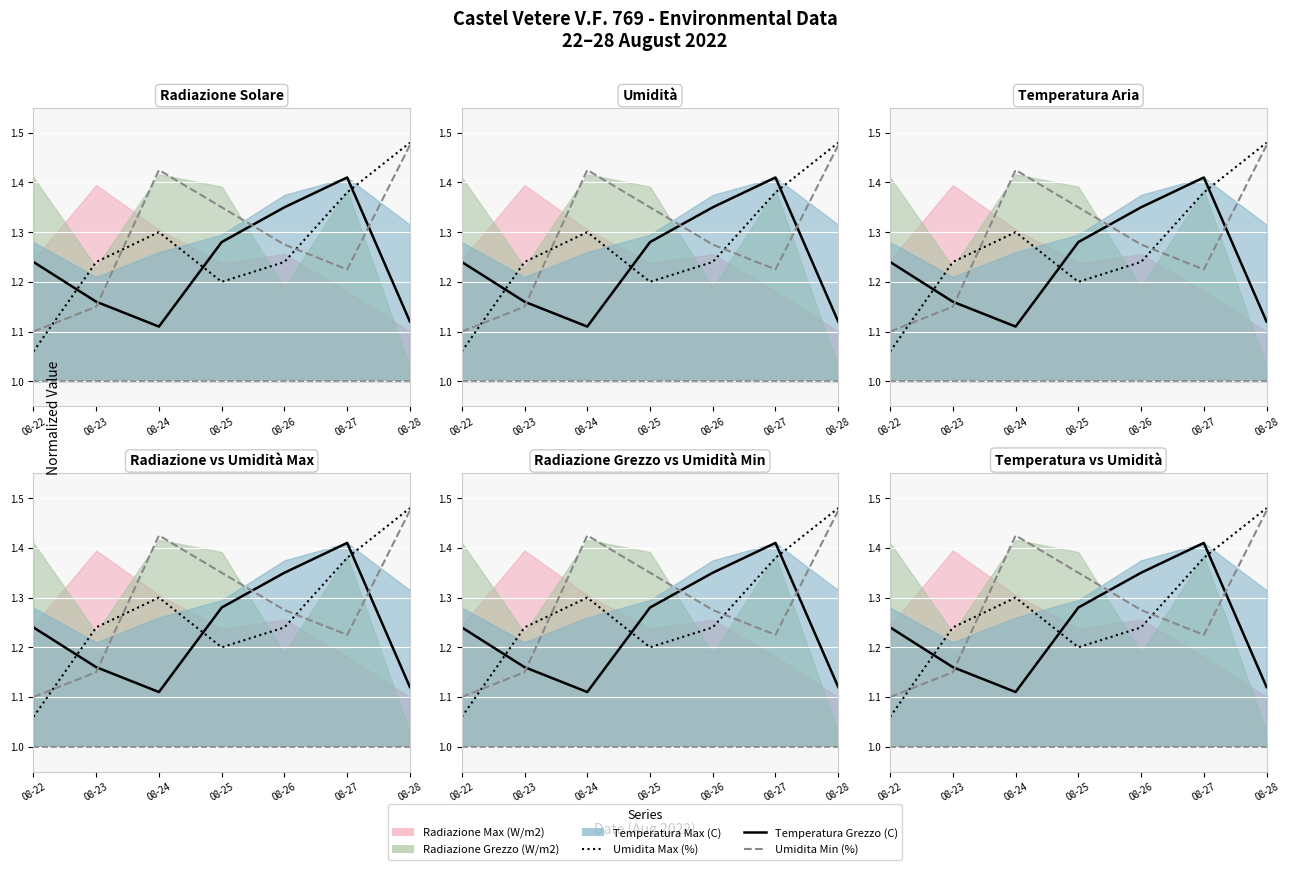

Reading right to left, extract all data points from this chart.

Umidita Max (%): 08-28=1.5	08-27=1.4	08-26=1.2	08-25=1.2	08-24=1.3	08-23=1.2	08-22=1.1
Temperatura Grezzo (C): 08-28=1.1	08-27=1.4	08-26=1.3	08-25=1.3	08-24=1.1	08-23=1.2	08-22=1.2
Umidita Min (%): 08-28=1.5	08-27=1.2	08-26=1.3	08-25=1.3	08-24=1.4	08-23=1.1	08-22=1.1